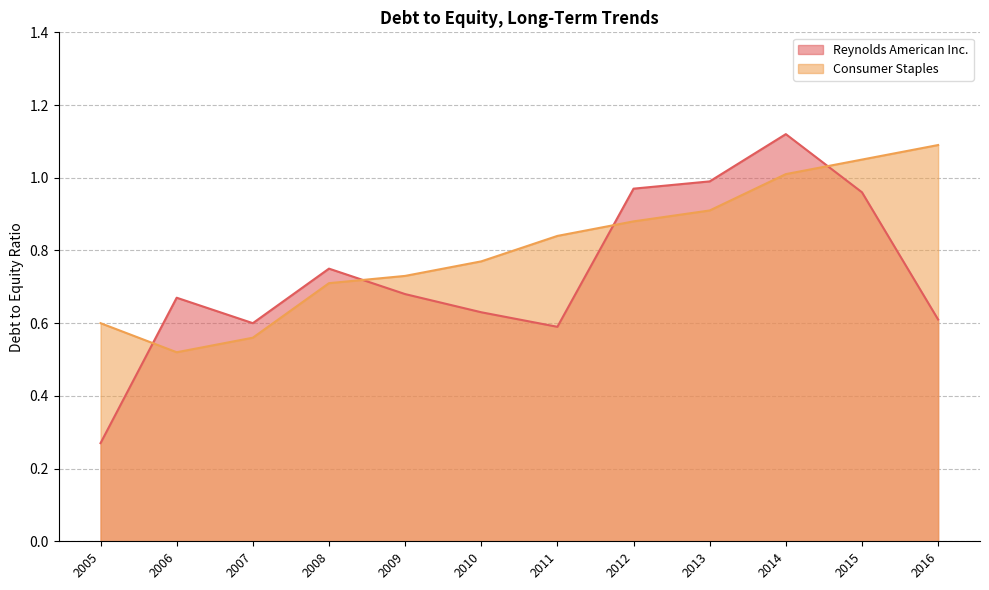

The value of Reynolds American Inc. at 2016 is 0.6. True or false?

True